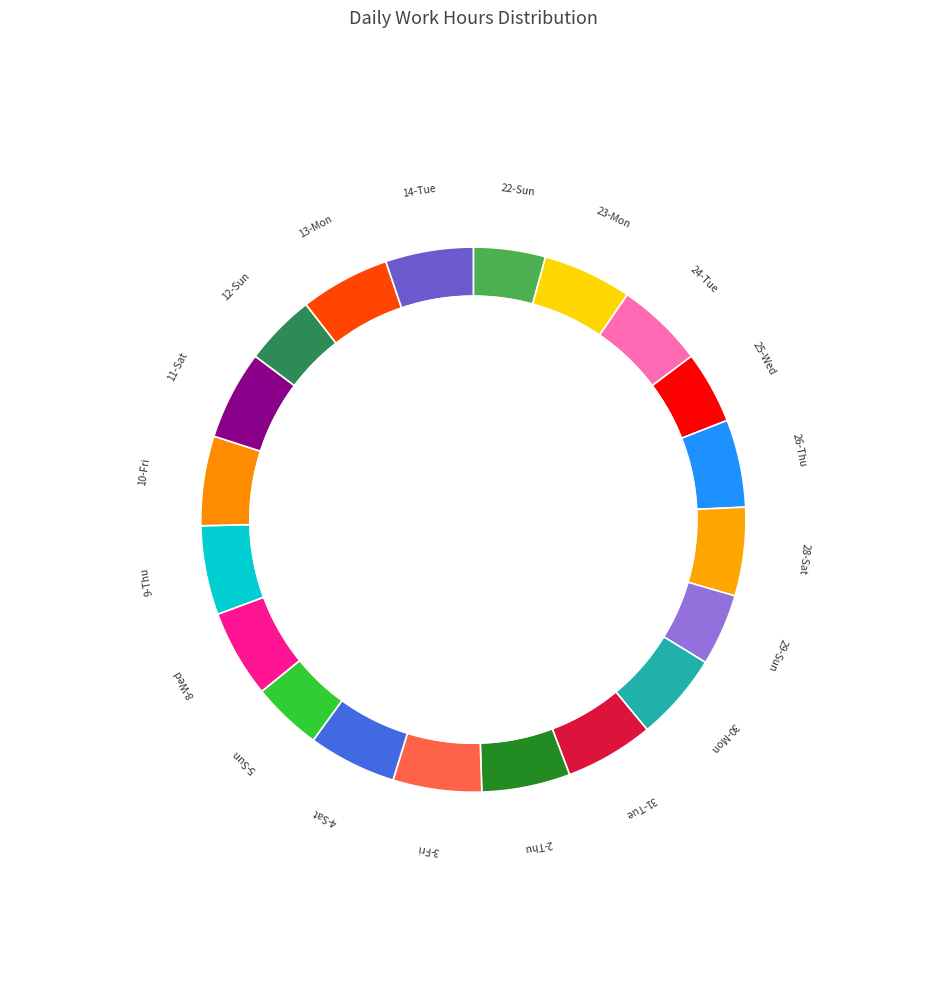

What is the total percentage of 26-Thu and 23-Mon?

10.5%